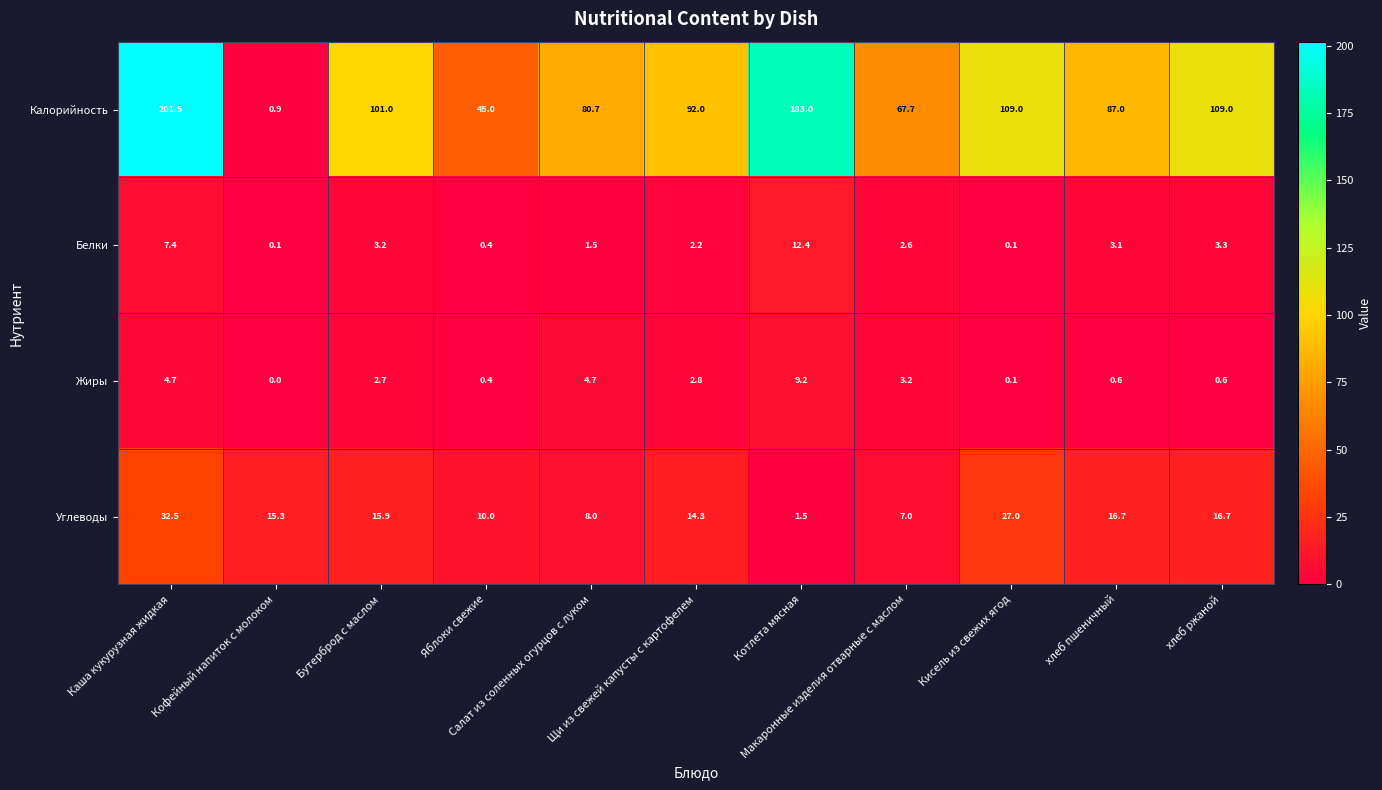

Which series has the widest spread of values?

Калорийность